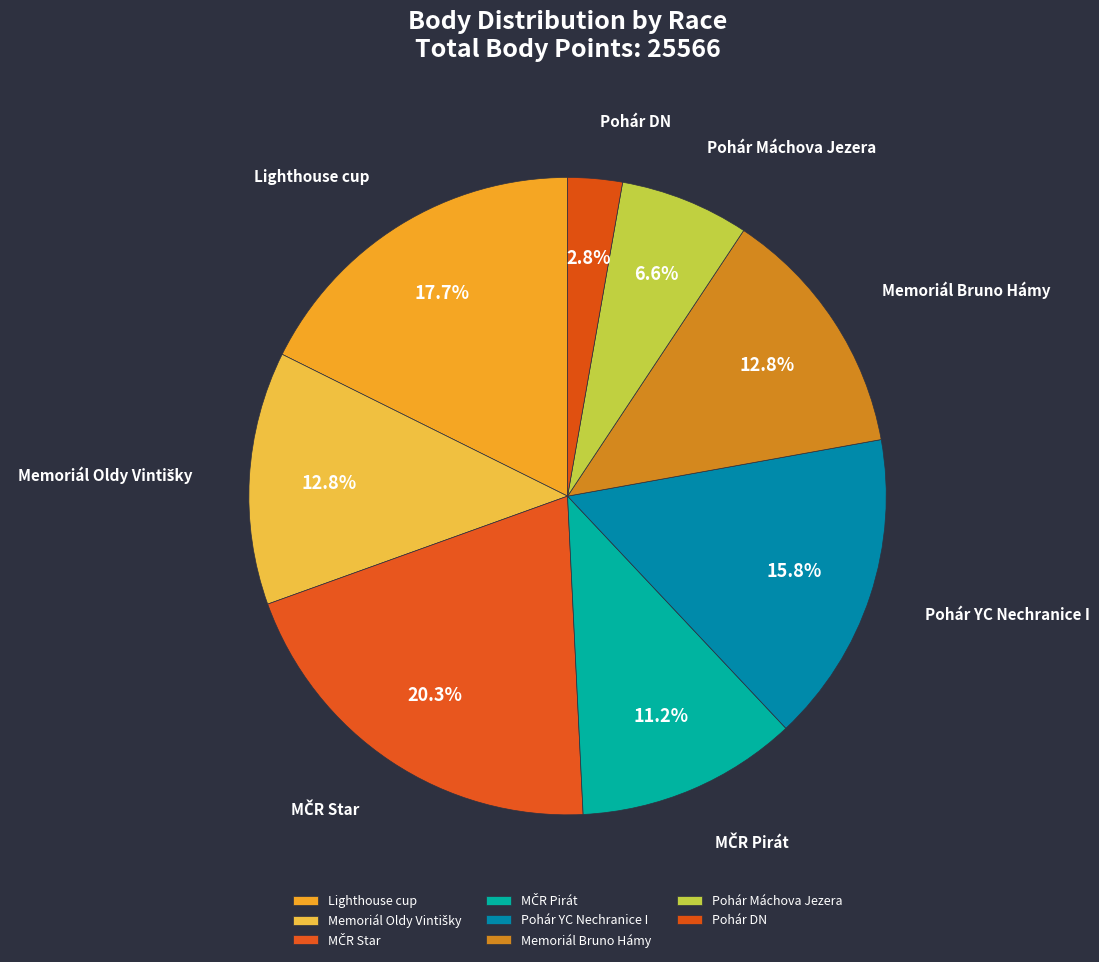

Which slice is the smallest?

Pohár DN